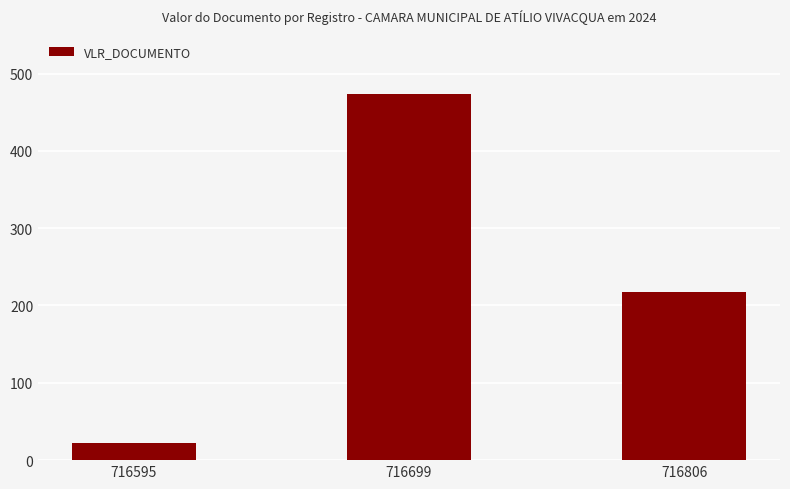

Read the value at 716595.

22.0